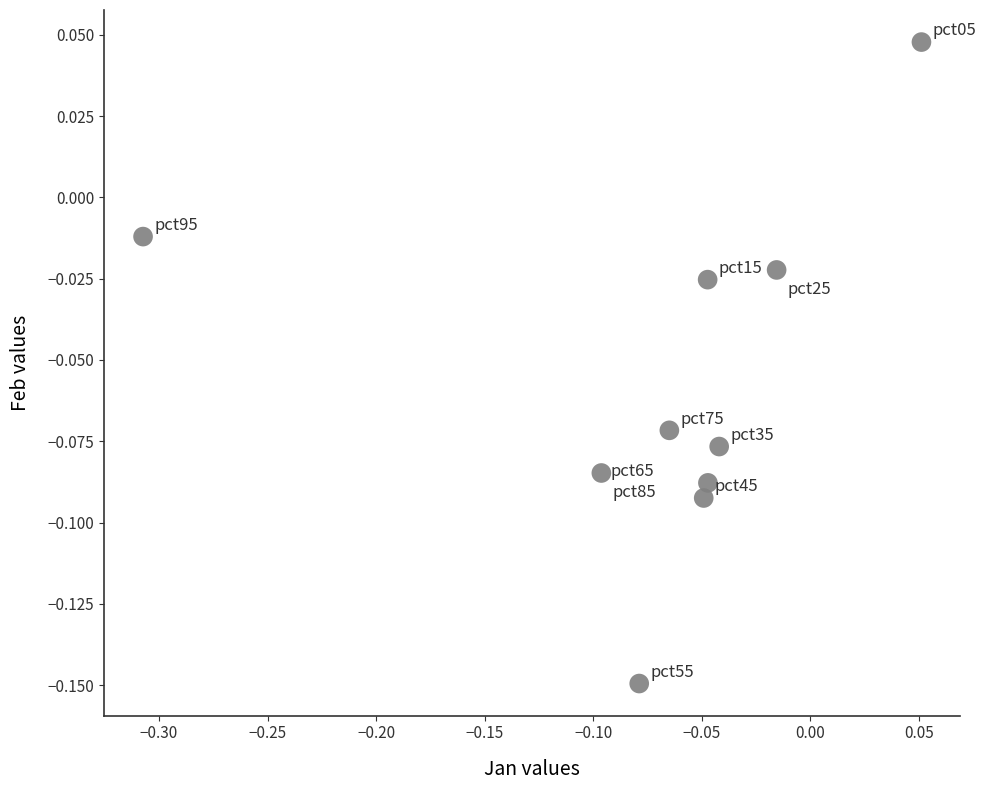

What is the range of X values (max minus min)?

0.4